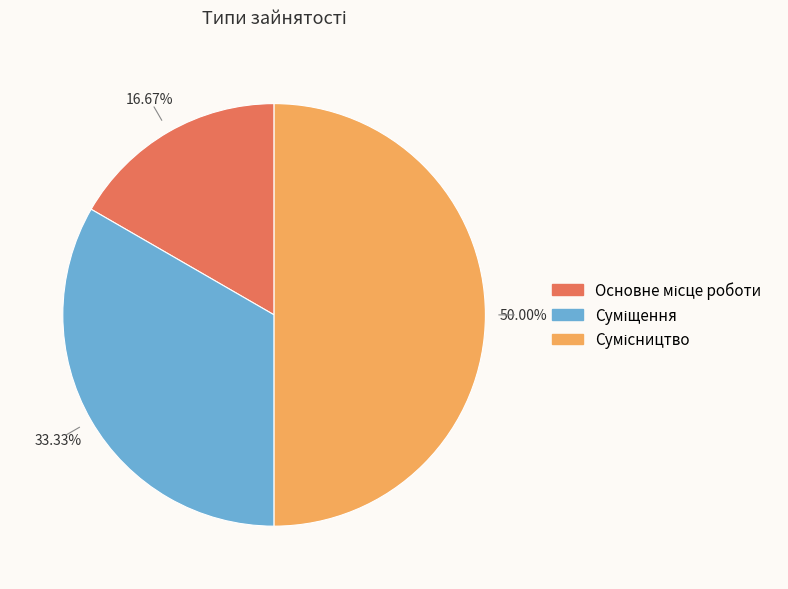

Is the sum of Сумісництво and Суміщення greater than half?

Yes